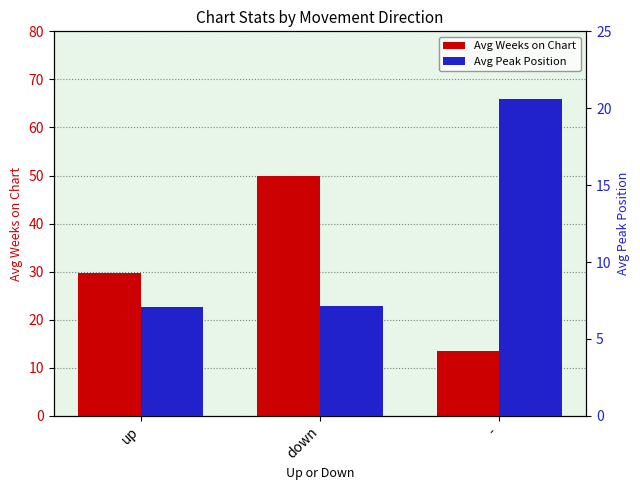

How many distinct data groups are displayed?

2